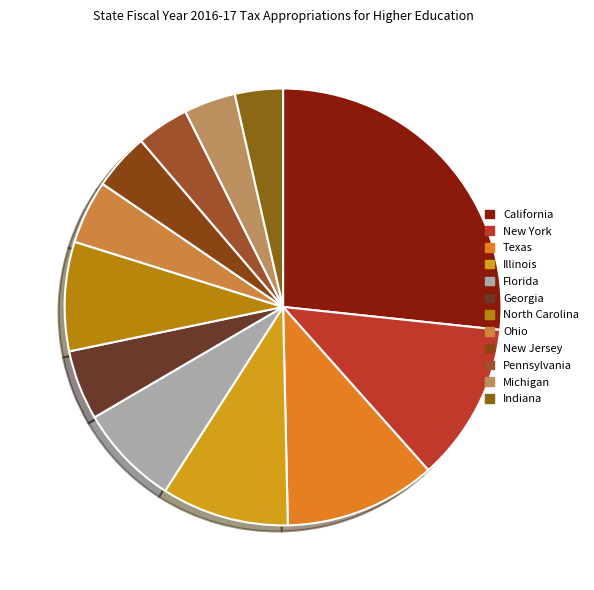

How many segments does this pie chart have?

12